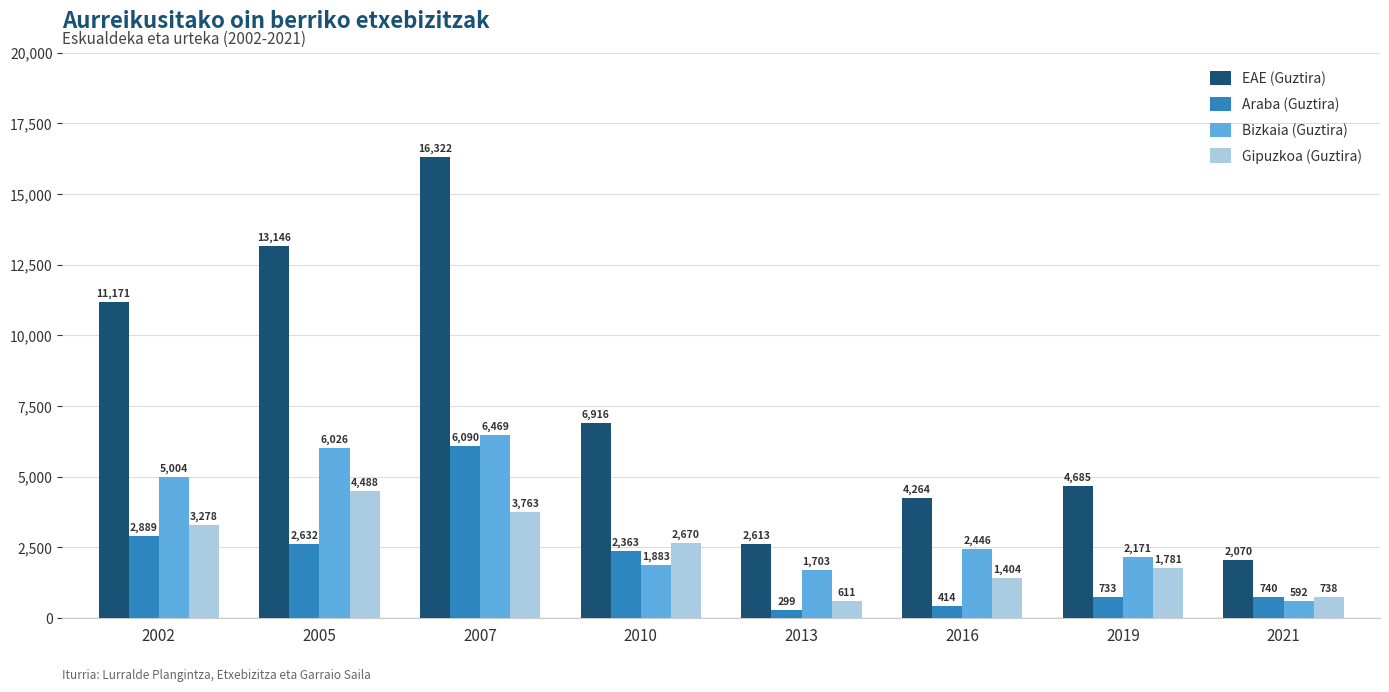

Rank the series by their maximum value, from lowest to highest.

Gipuzkoa (Guztira), Araba (Guztira), Bizkaia (Guztira), EAE (Guztira)